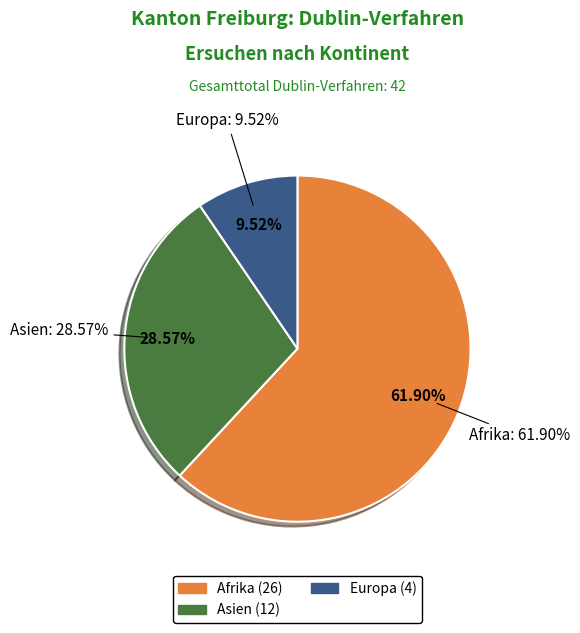

True or false: Nordafrika accounts for 6% of the total.

False